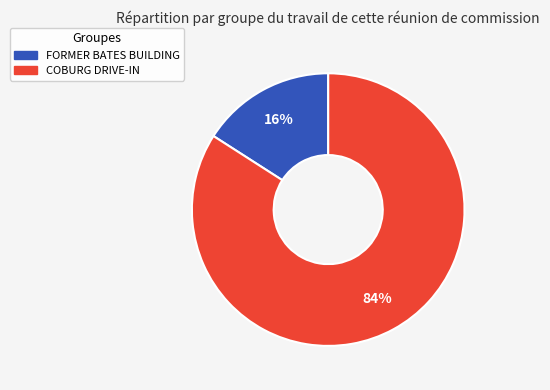

Between COBURG DRIVE-IN and FORMER BATES BUILDING, which is larger?

COBURG DRIVE-IN